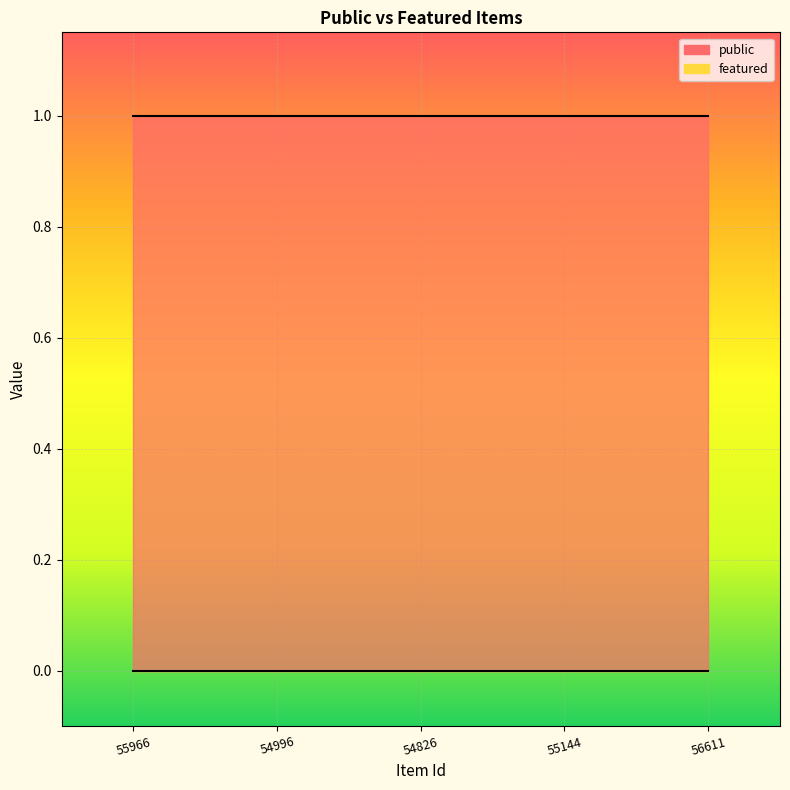

True or false: public has more than 0 points higher than both neighbors.

False